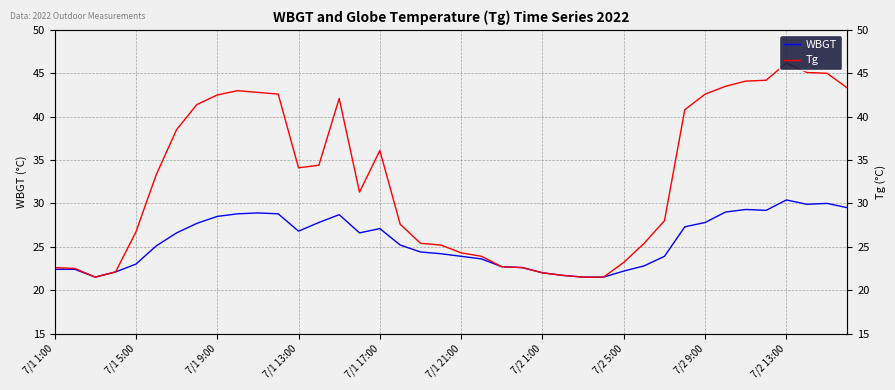

Rank the series by their maximum value, from lowest to highest.

WBGT, Tg